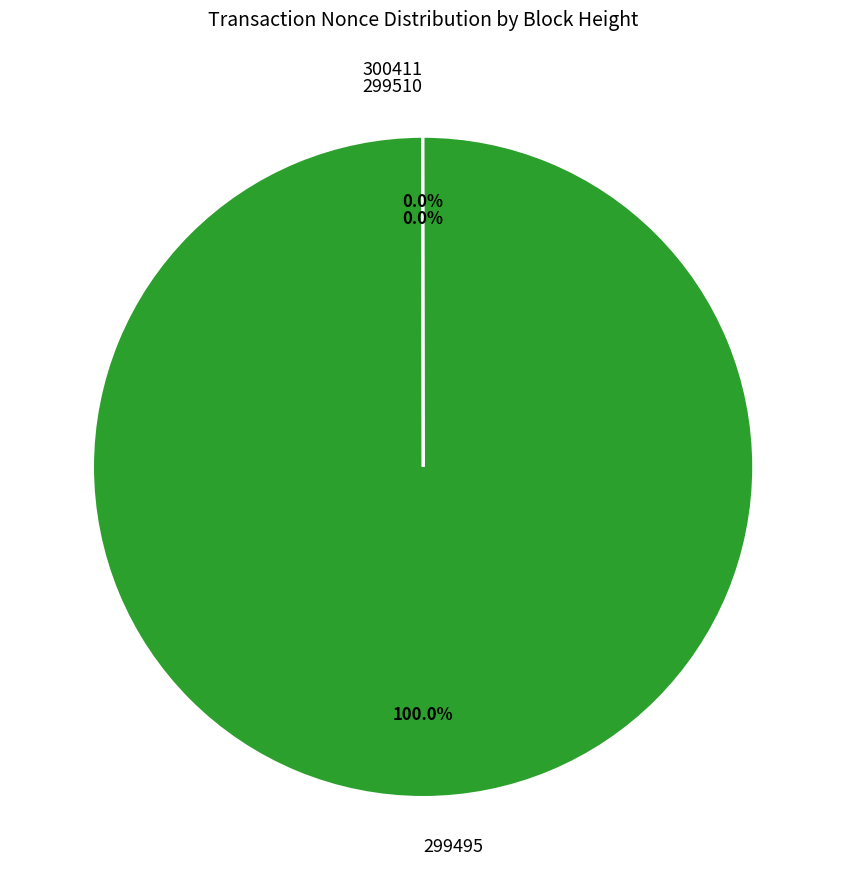

Which slice is the largest?

299495